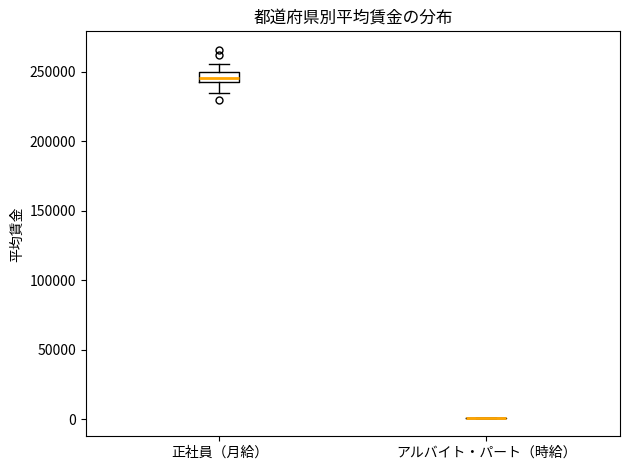

Where does the median line of the box for 正社員（月給） sit on the y-axis? The values are not printed on the chart, so give them approximately, as read against the axis.

245000